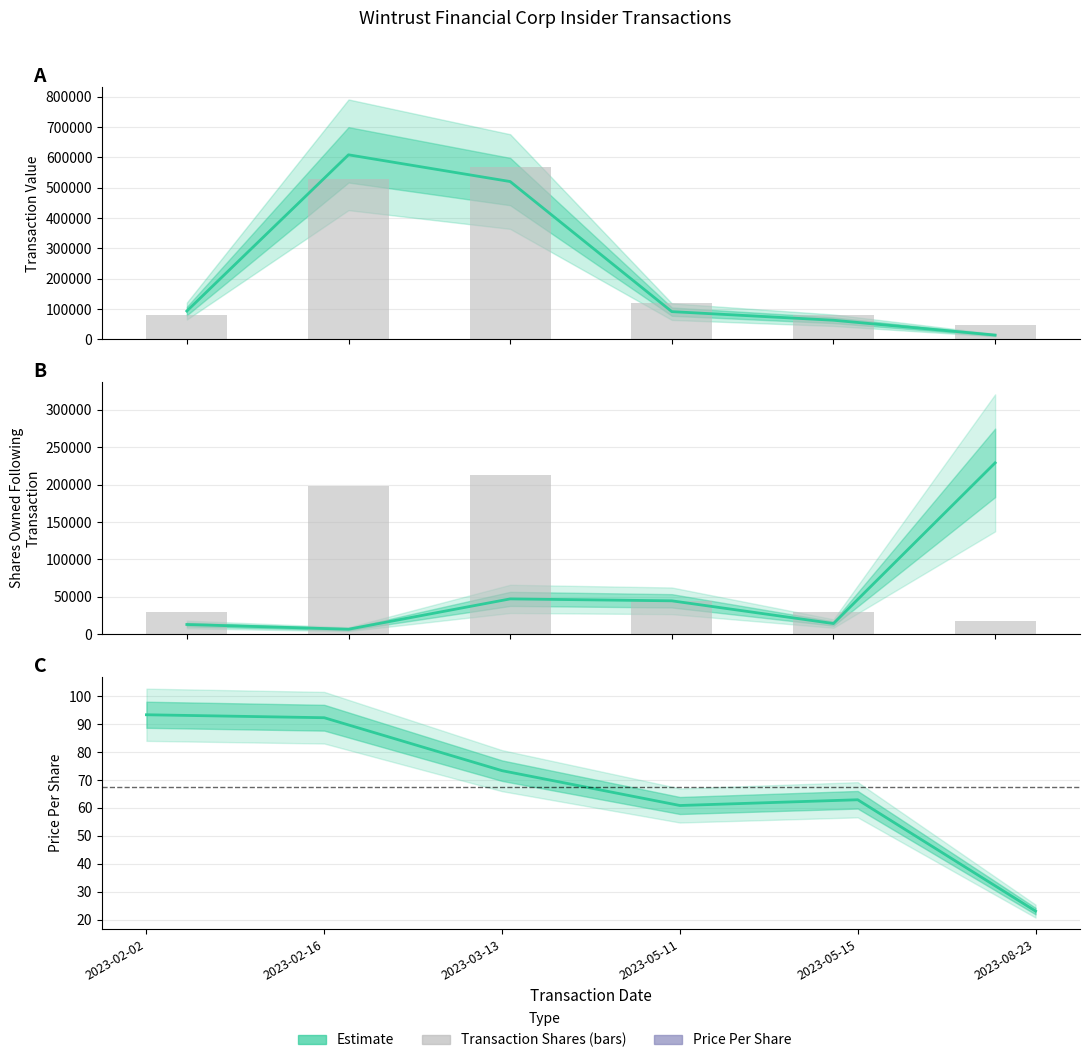

The value of sharesOwnedFollowingTransaction at 2023-05-11 is 66880.8. True or false?

False